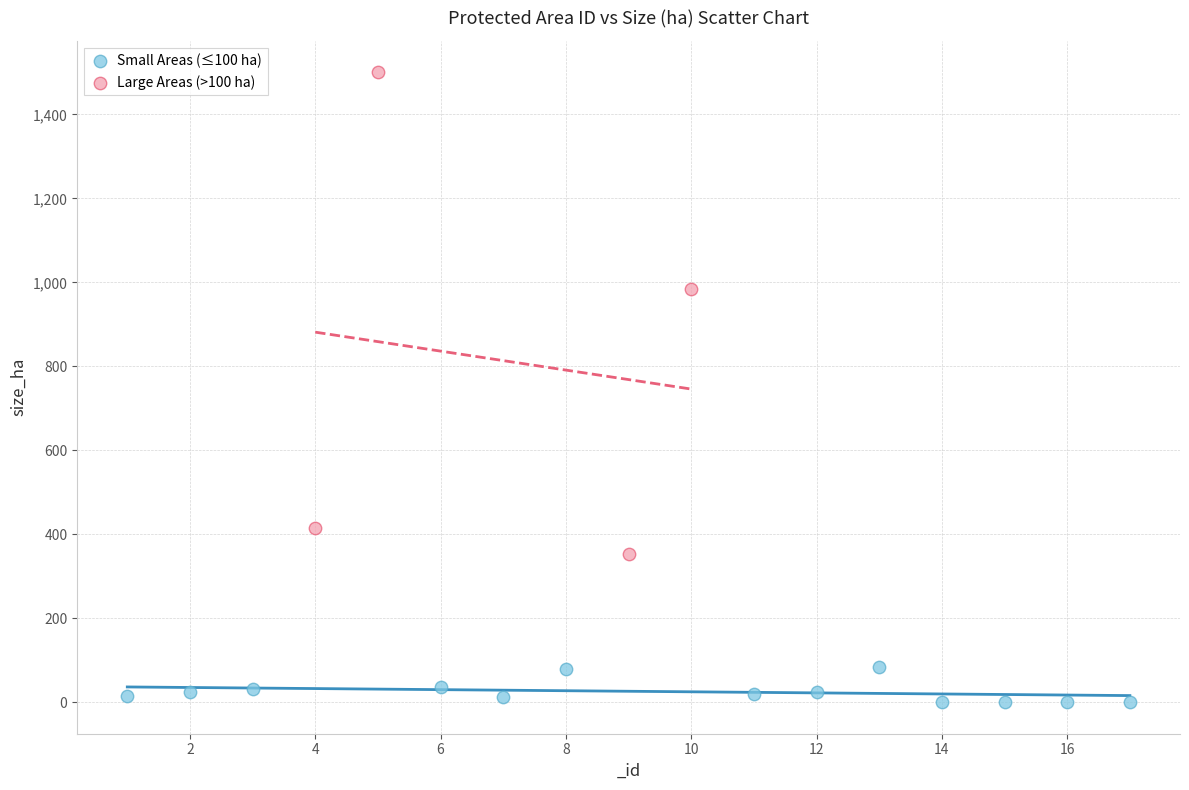

Which series reaches the maximum Y coordinate?

Large Areas (>100 ha)